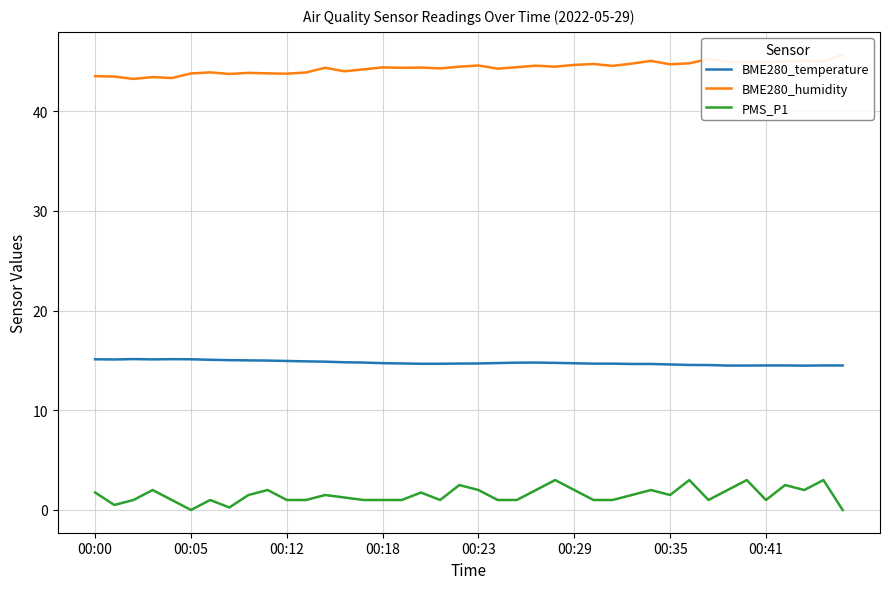

The PMS_P1 series shows 1.5 at 00:35. True or false?

True